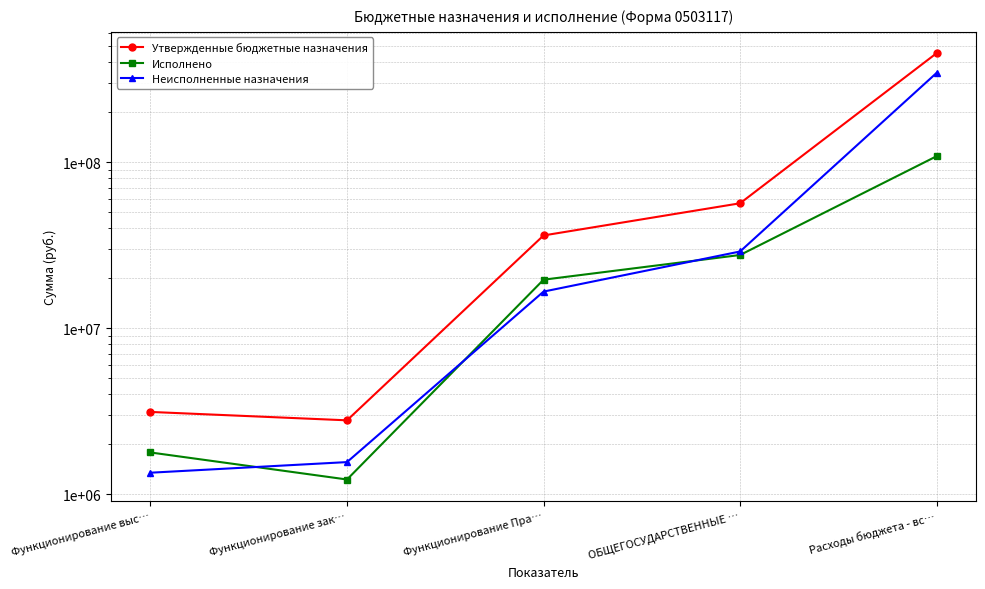

What is the label of the 2nd point from the left?

Функционирование зак…